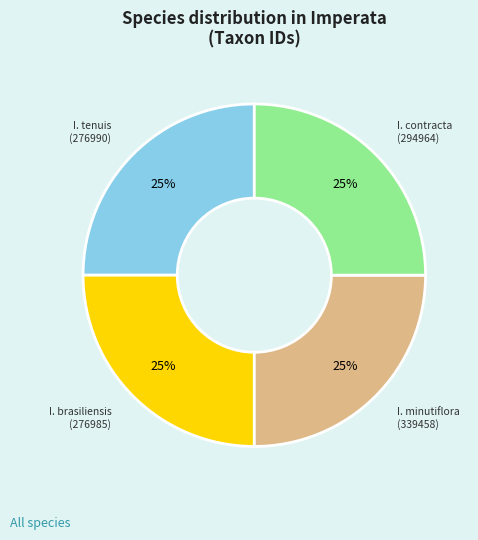

To the nearest percent, what is the average slice percentage?

25%